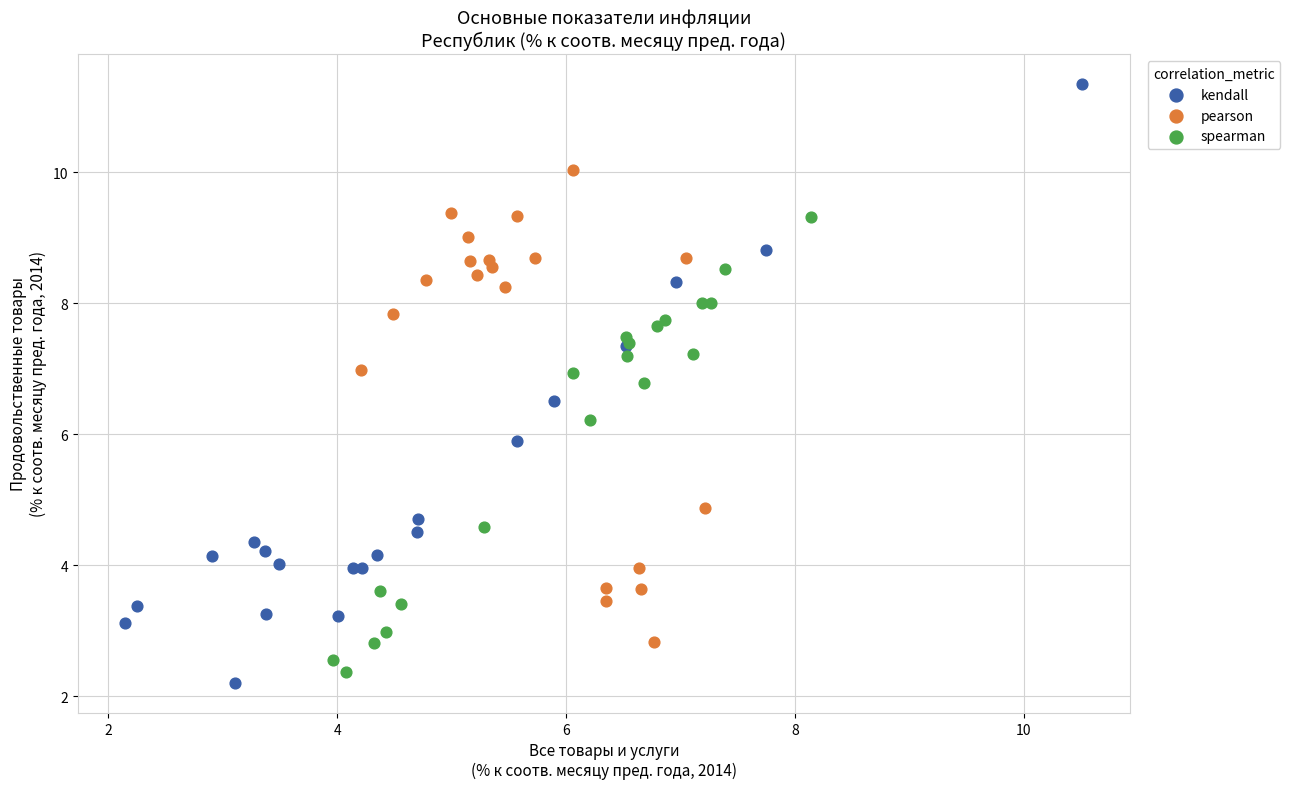

Which series has the largest Y range (max minus min)?

kendall